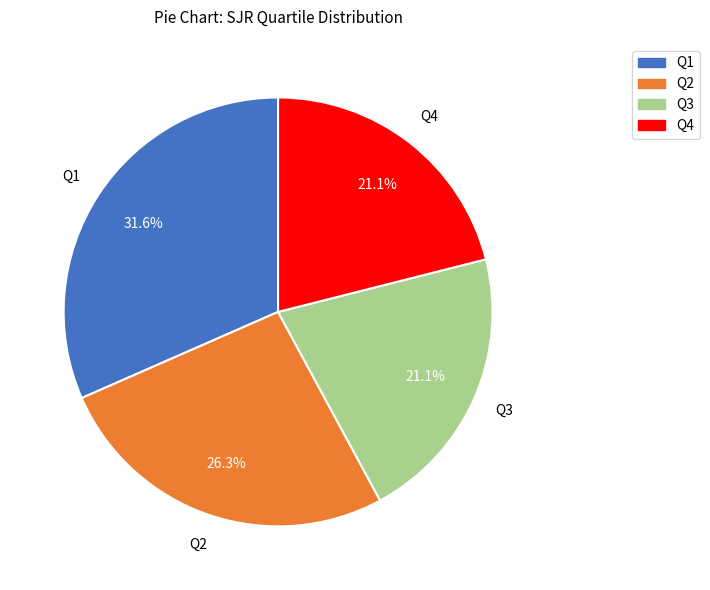

To the nearest percent, what percentage of the pie is Q3?

21%